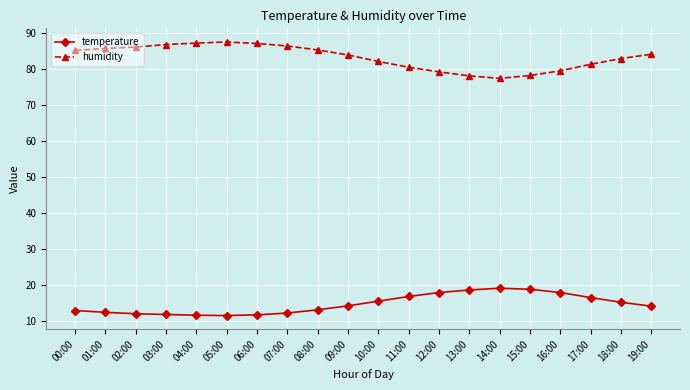

What is the maximum value shown in the chart?

87.5